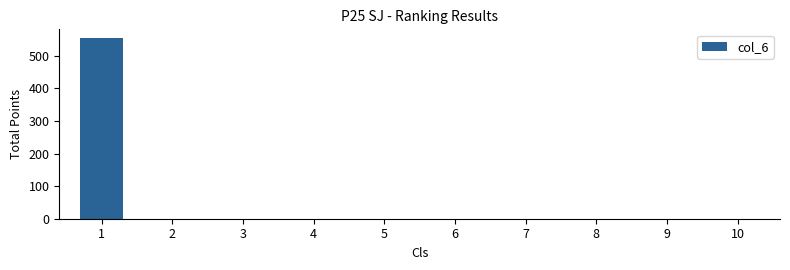

Is it true that the value at 3 is 0?

True